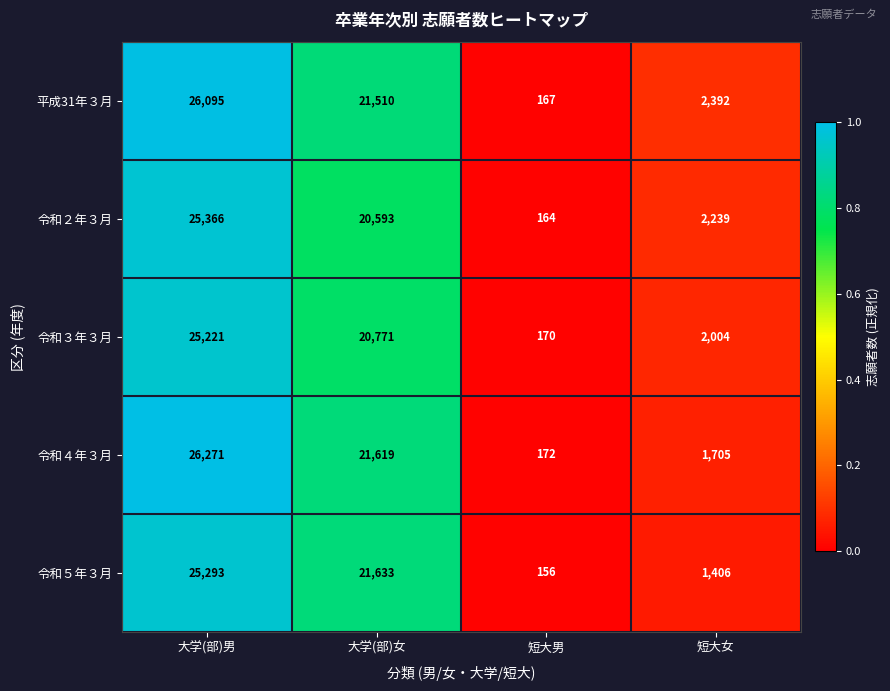

Reading right to left, list all the values displayed in this chart.

平成31年３月: 短大女=2392	短大男=167	大学(部)女=21510	大学(部)男=26095
令和２年３月: 短大女=2239	短大男=164	大学(部)女=20593	大学(部)男=25366
令和３年３月: 短大女=2004	短大男=170	大学(部)女=20771	大学(部)男=25221
令和４年３月: 短大女=1705	短大男=172	大学(部)女=21619	大学(部)男=26271
令和５年３月: 短大女=1406	短大男=156	大学(部)女=21633	大学(部)男=25293